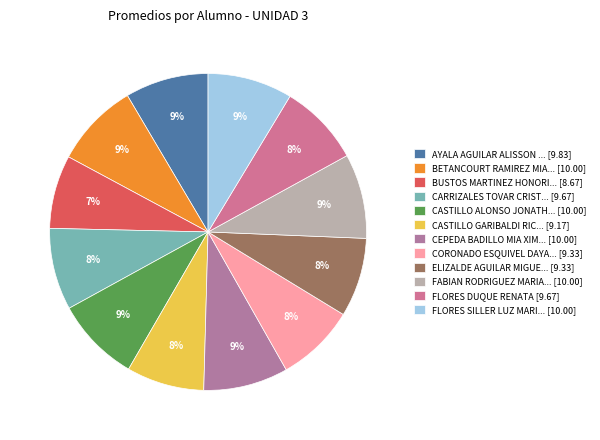

How many segments does this pie chart have?

12